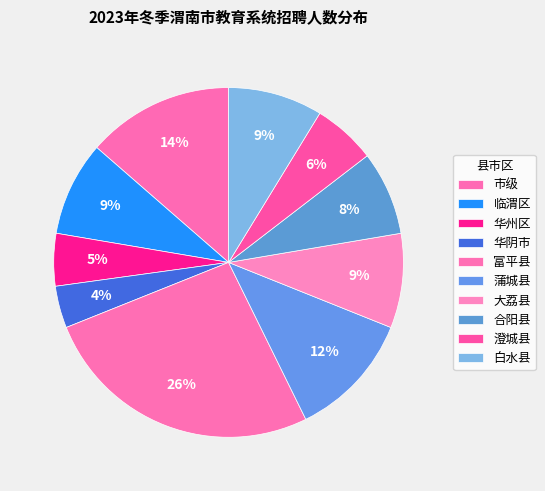

To the nearest percent, what portion does 富平县 represent?

26%